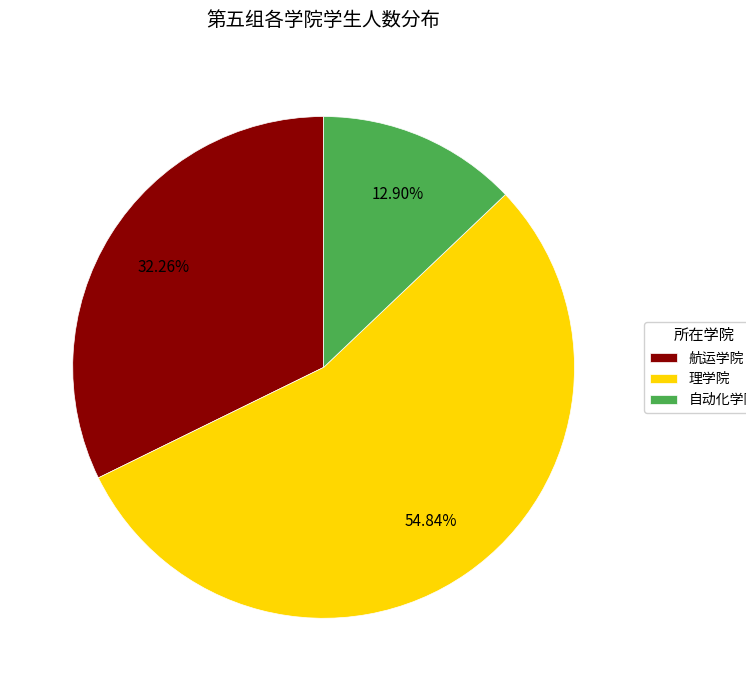

What is the total percentage of 航运学院 and 理学院?

87.1%